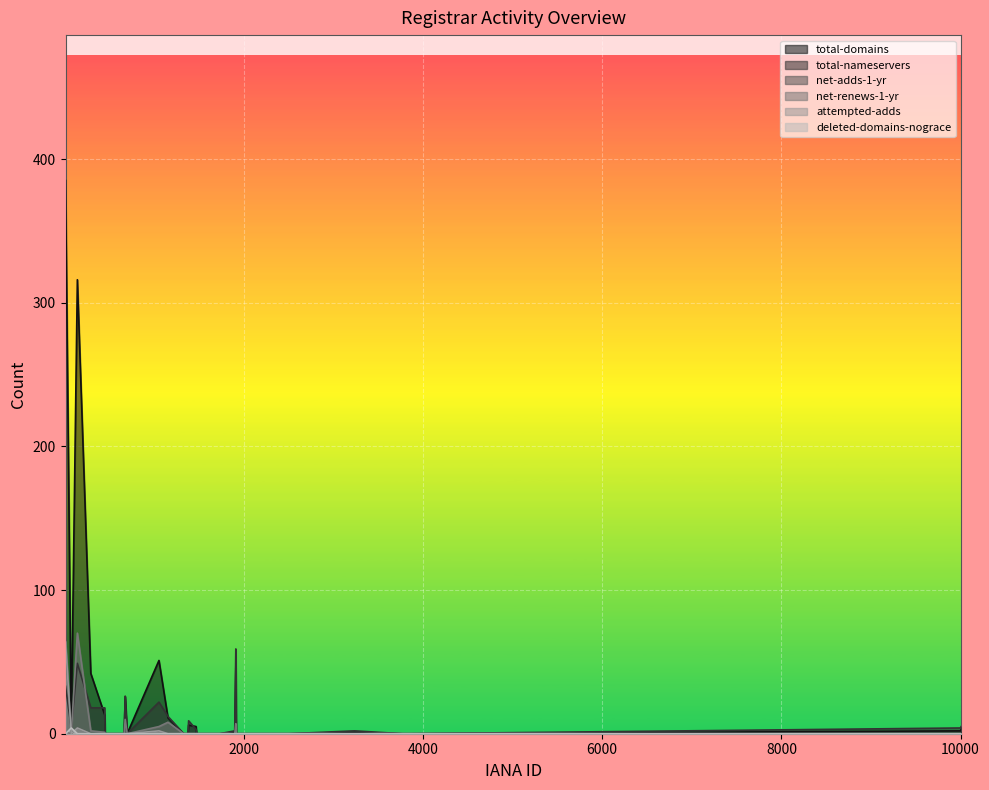

Where do total-nameservers and total-domains first cross each other?

141 and 447